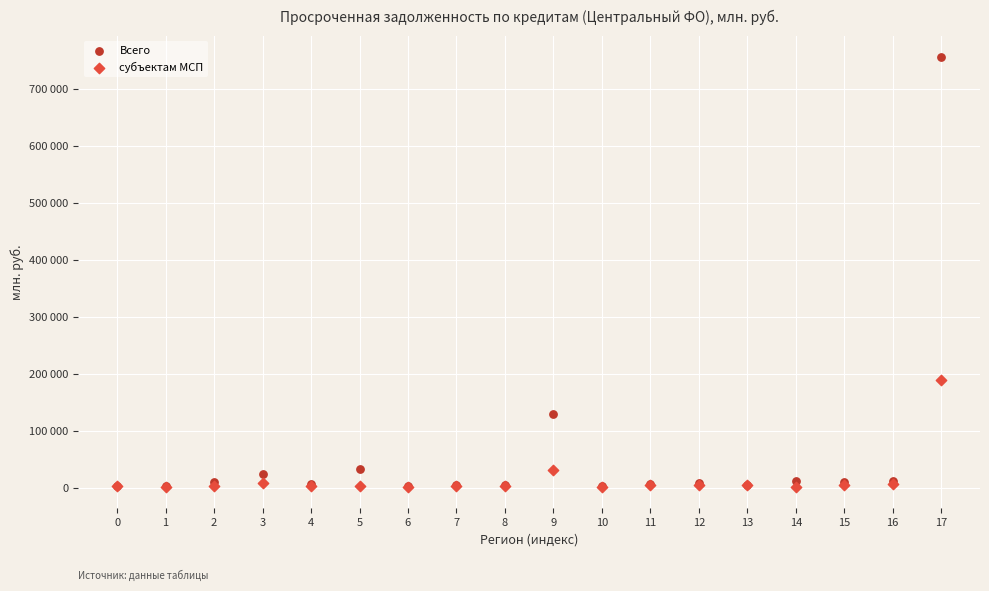

What are all the series names shown in the legend?

Всего, субъектам МСП